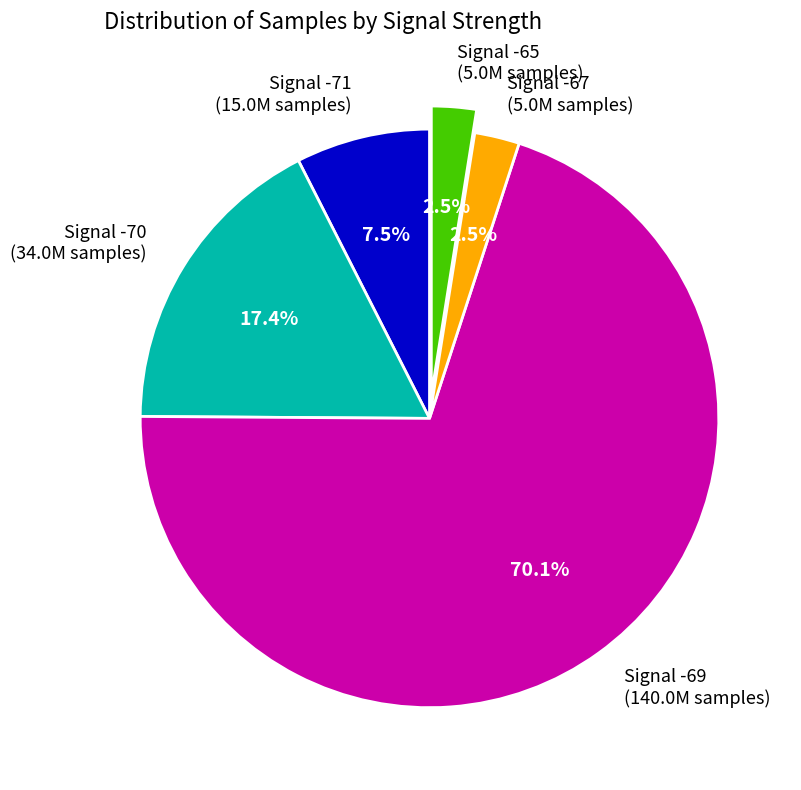

Does any single category account for the majority?

Yes